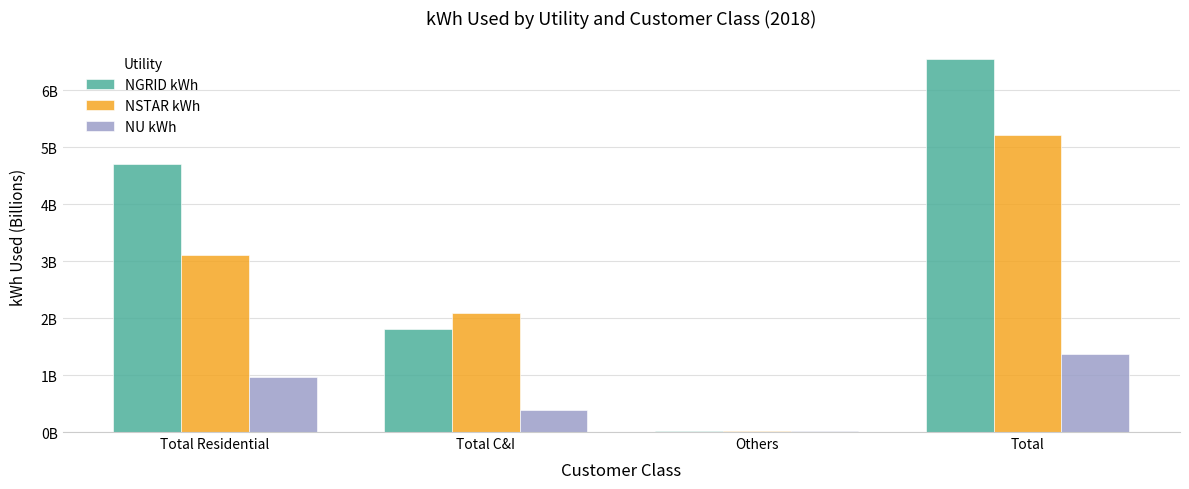

What are all the series names shown in the legend?

NGRID kWh, NSTAR kWh, NU kWh